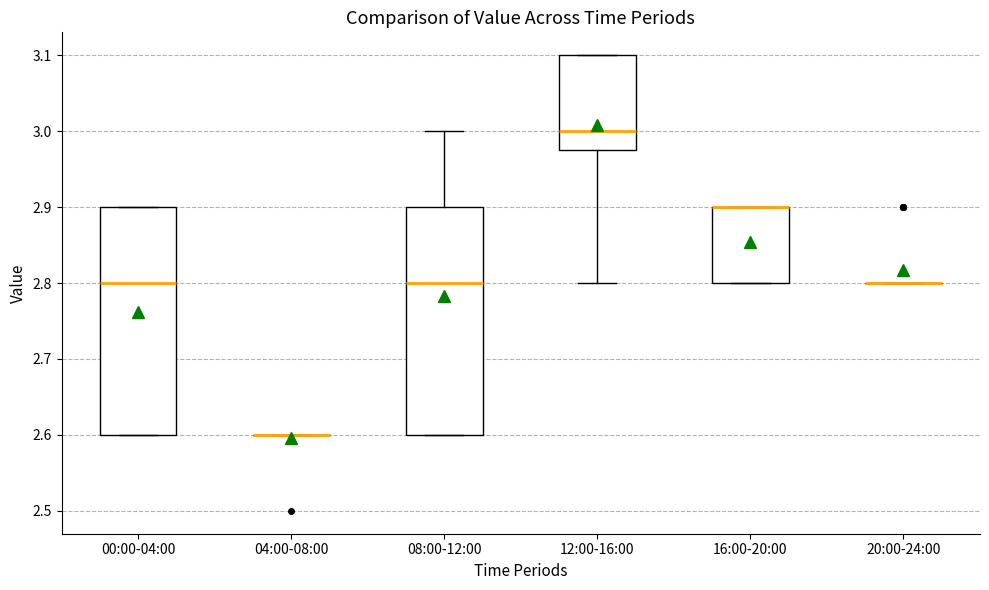

Reading left to right, transcribe this box plot: for each box, give where its median line is, the range the box spans, and where its two whiskers end, as read against the y-axis. The values are not printed on the chart, so give them approximately, as read against the axis.

00:00-04:00: median 2.80, box 2.60 to 2.90, whiskers 2.60 to 2.90
04:00-08:00: box collapsed to a line at 2.60, whiskers 2.60 to 2.60
08:00-12:00: median 2.80, box 2.60 to 2.90, whiskers 2.60 to 3.00
12:00-16:00: median 3.00, box 2.98 to 3.10, whiskers 2.80 to 3.10
16:00-20:00: median 2.90 (drawn on the box's upper edge), box 2.80 to 2.90, whiskers 2.80 to 2.90
20:00-24:00: box collapsed to a line at 2.80, whiskers 2.80 to 2.80